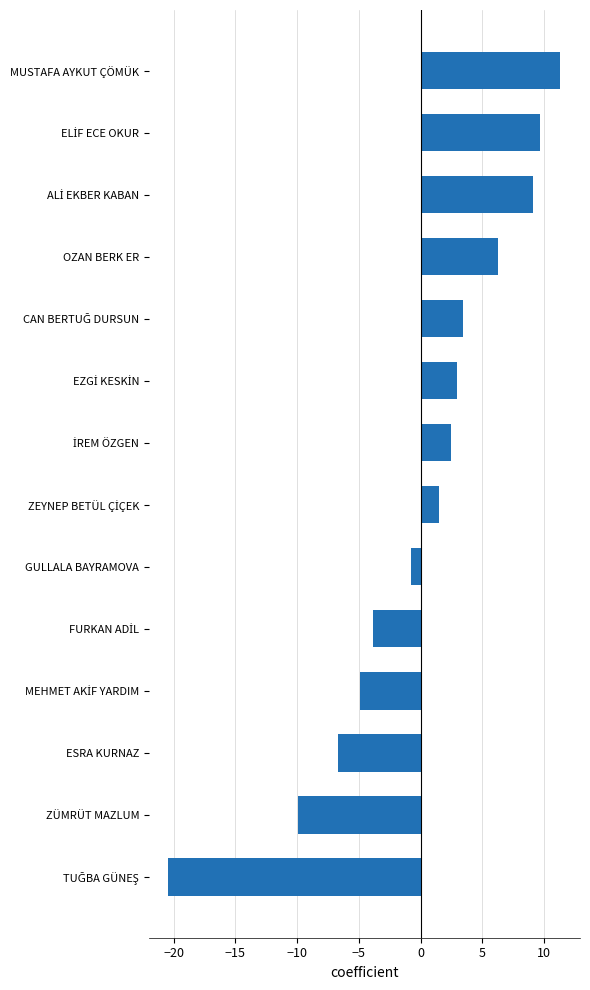

What is the difference between the maximum and minimum values?

31.7